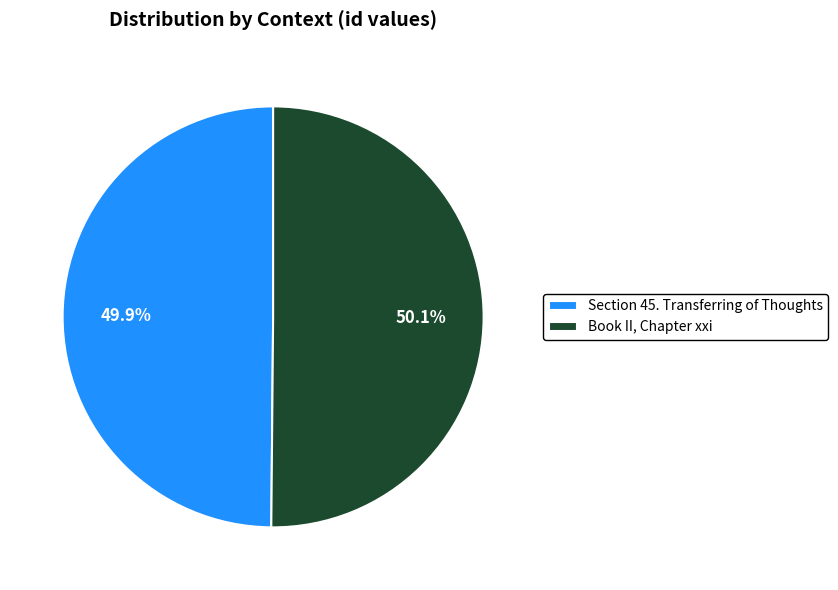

True or false: Book II, Chapter xxi accounts for 50% of the total.

True